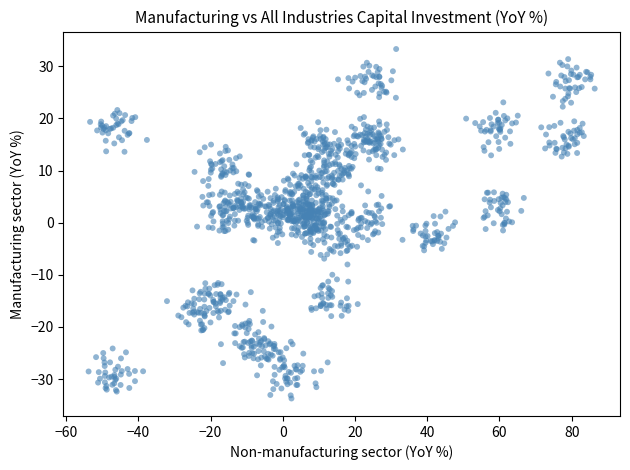

What is the range of Y values (max minus min)?

67.1